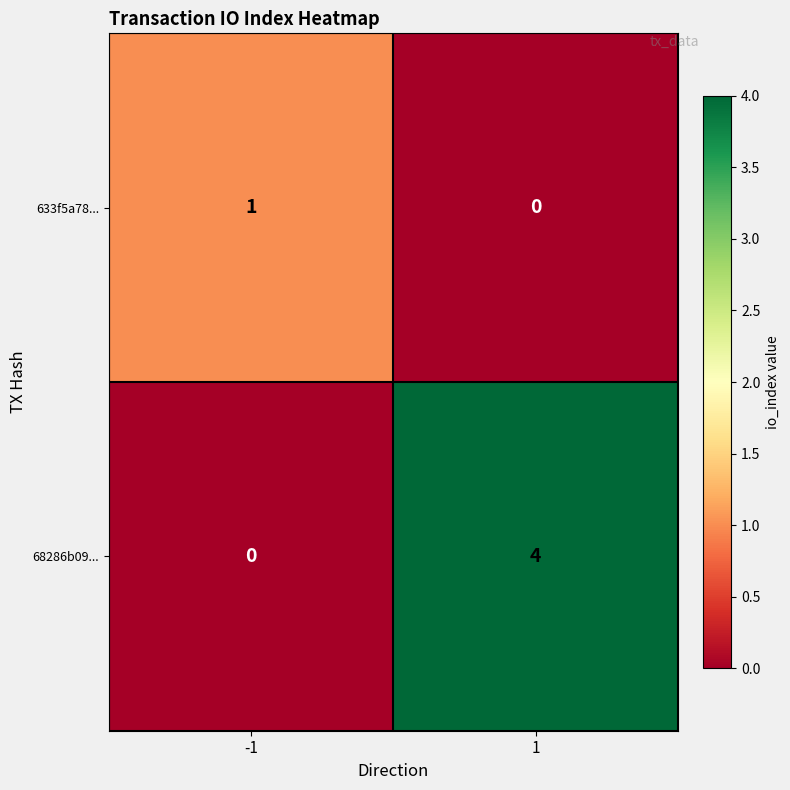

Rank the series by their average value, from lowest to highest.

633f5a78..., 68286b09...